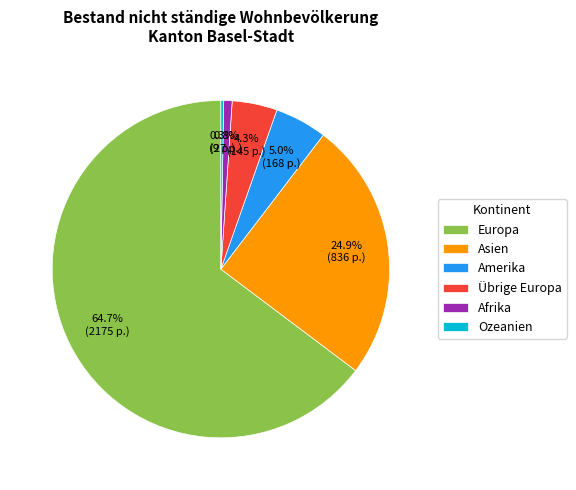

Between Afrika and Übrige Europa, which is larger?

Übrige Europa